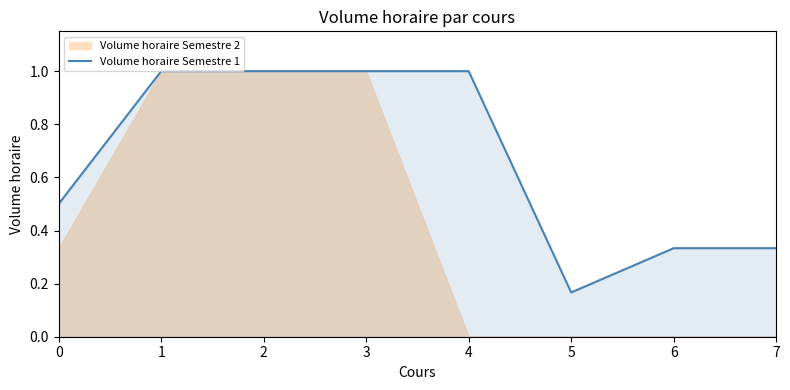

The chart shows a value of 0.3 at 5. True or false?

False